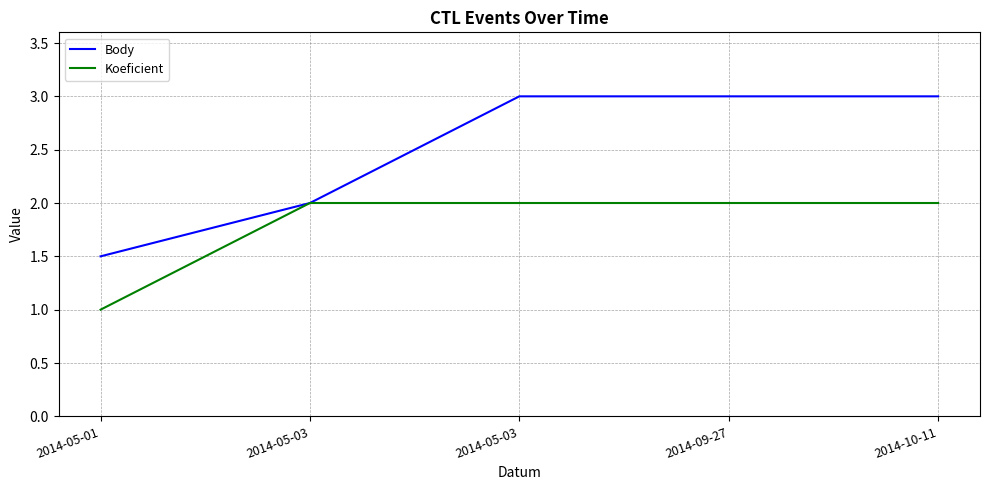

Which series has the largest total across all categories?

Body